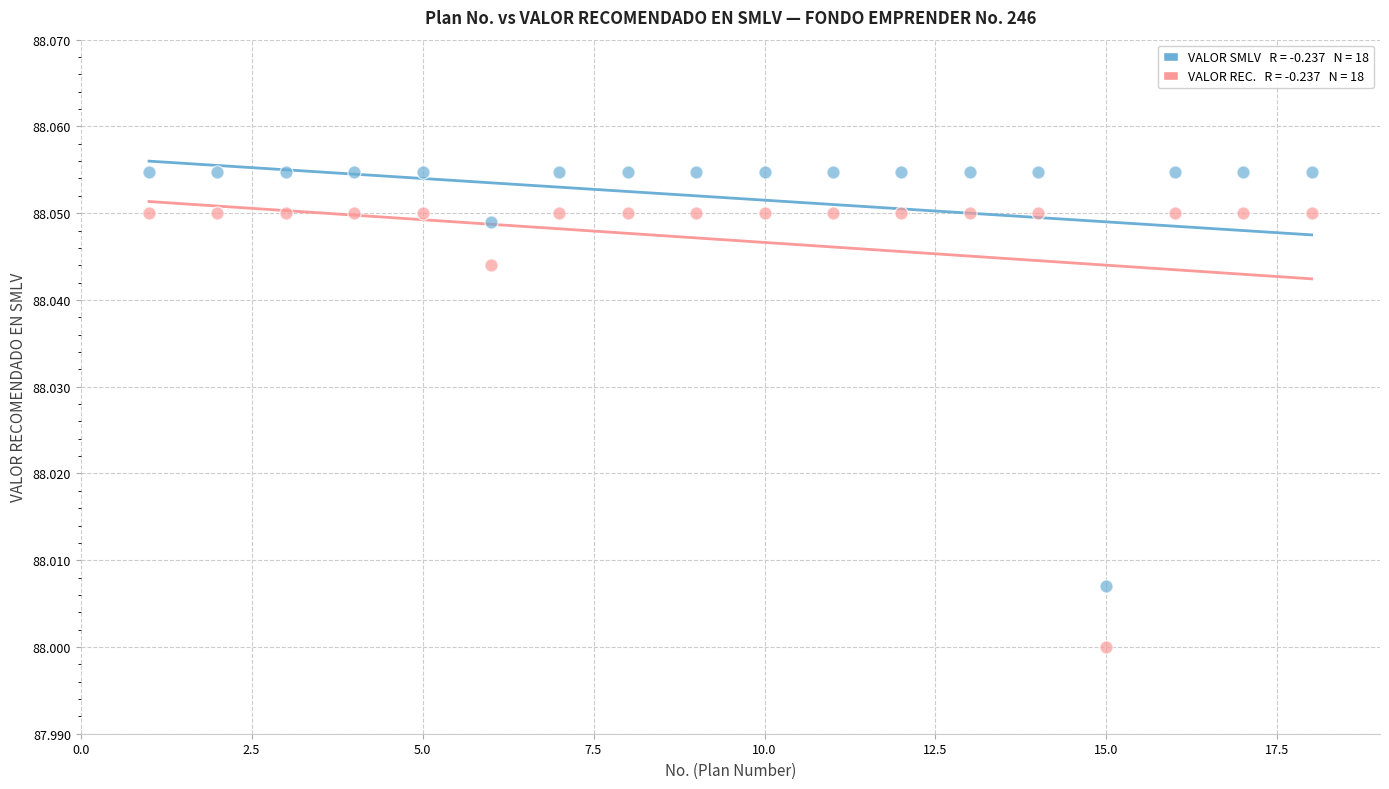

Across all data points, what is the range of X values (max minus min)?

17.0